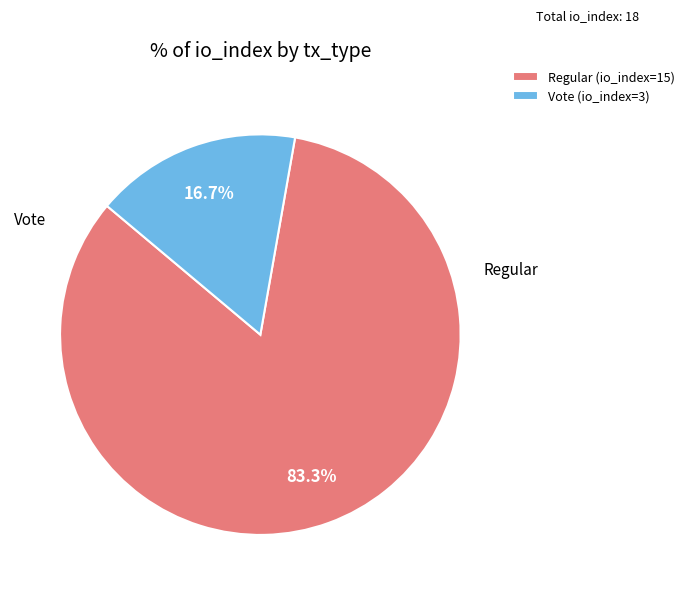

To the nearest percent, what portion does Regular (io_index=15) represent?

83%